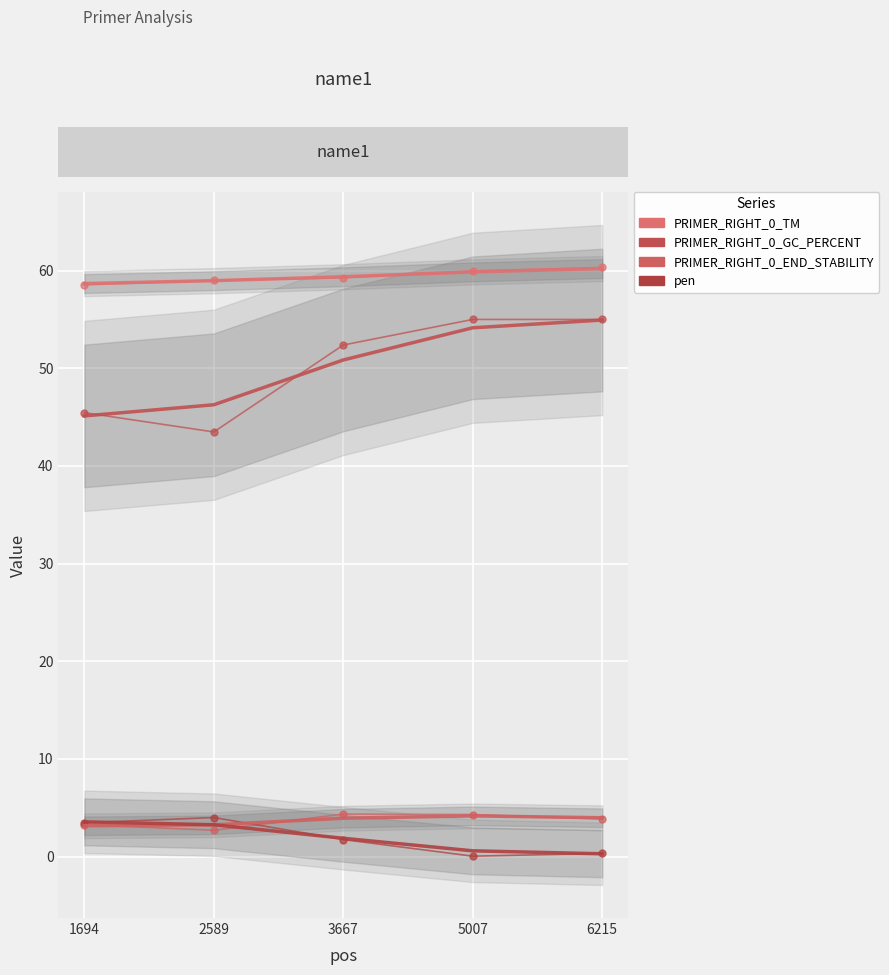

How many series are shown in this chart?

4